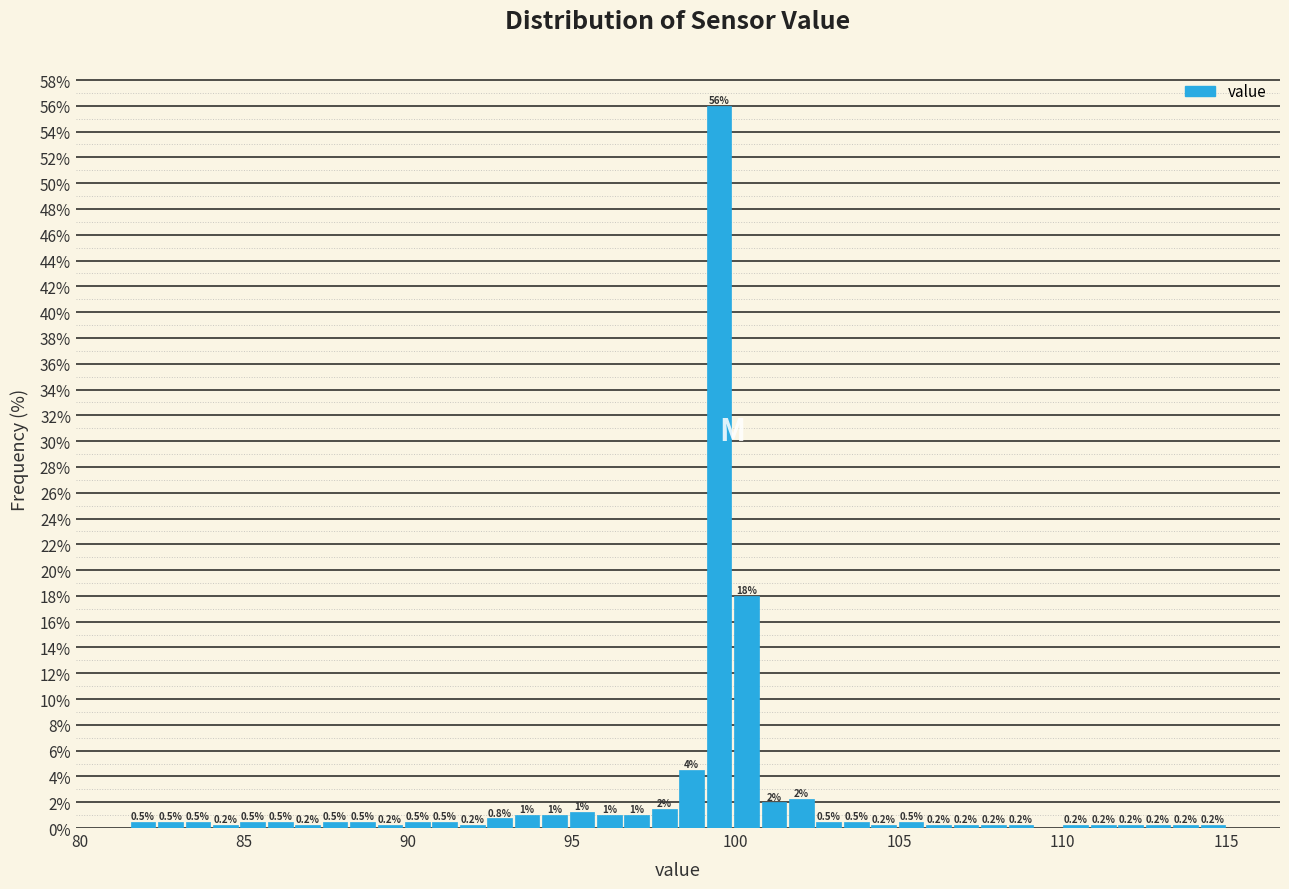

Read against the x-axis, roughly where is the centre of the tallest bar?

99.5